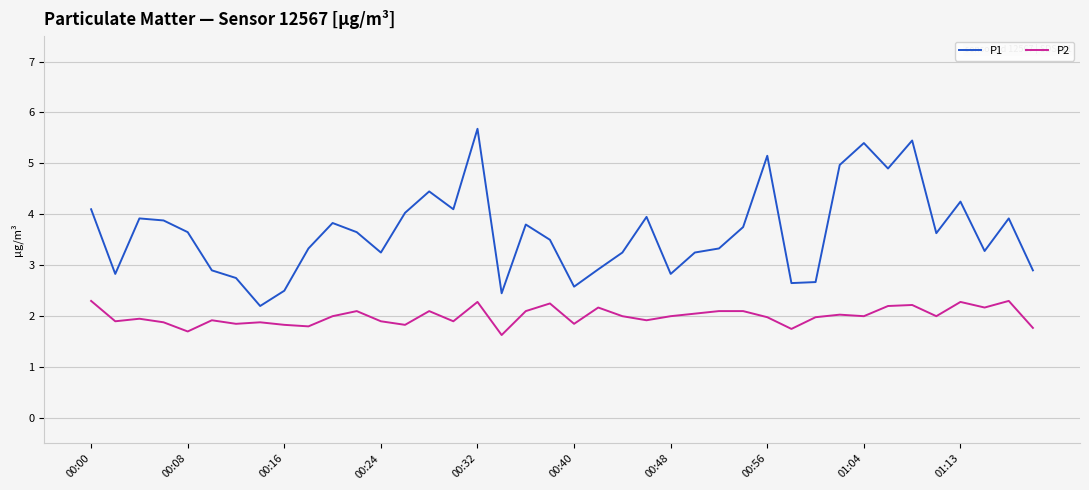

Which series has the largest total across all categories?

P1